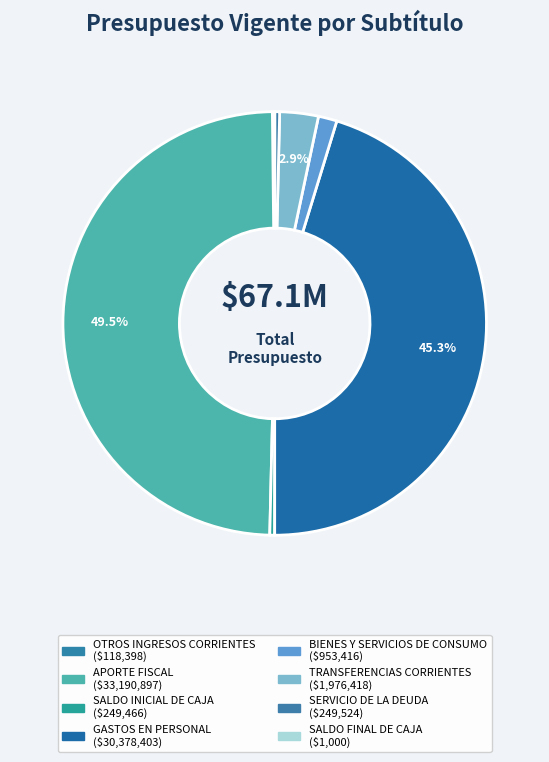

The TRANSFERENCIAS CORRIENTES slice represents 1% of the pie. True or false?

False